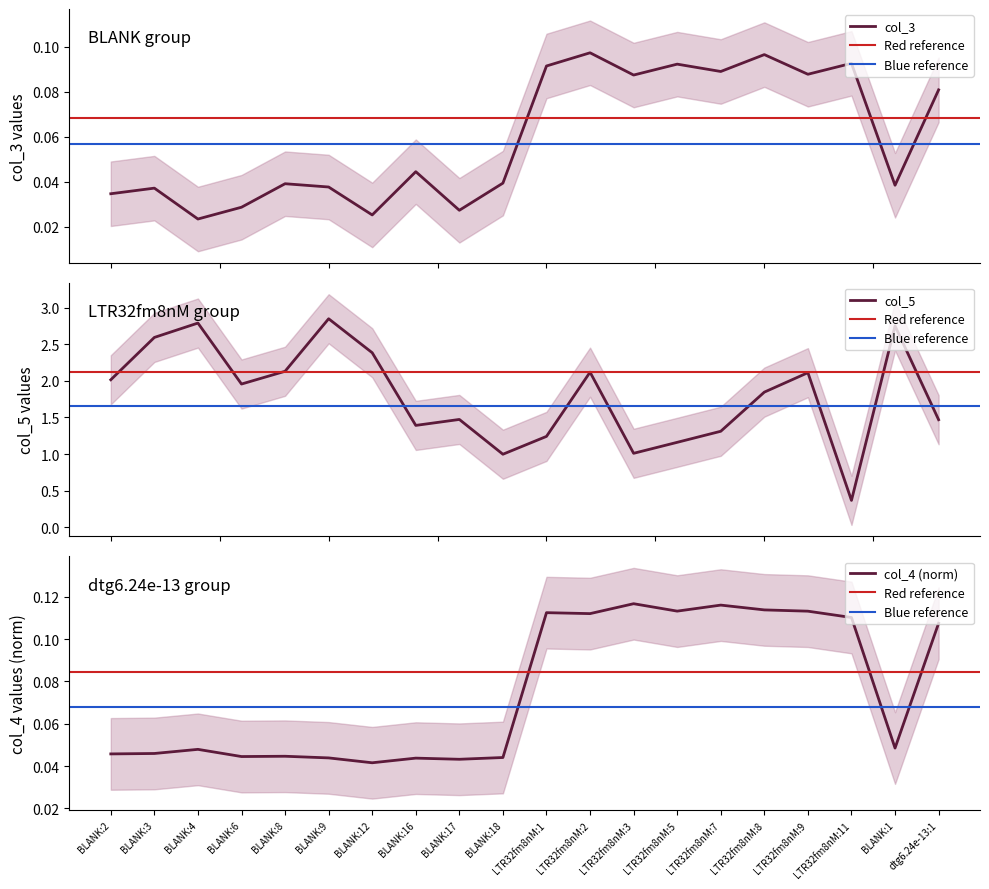

Is this an area chart (filled region under the line)?

No